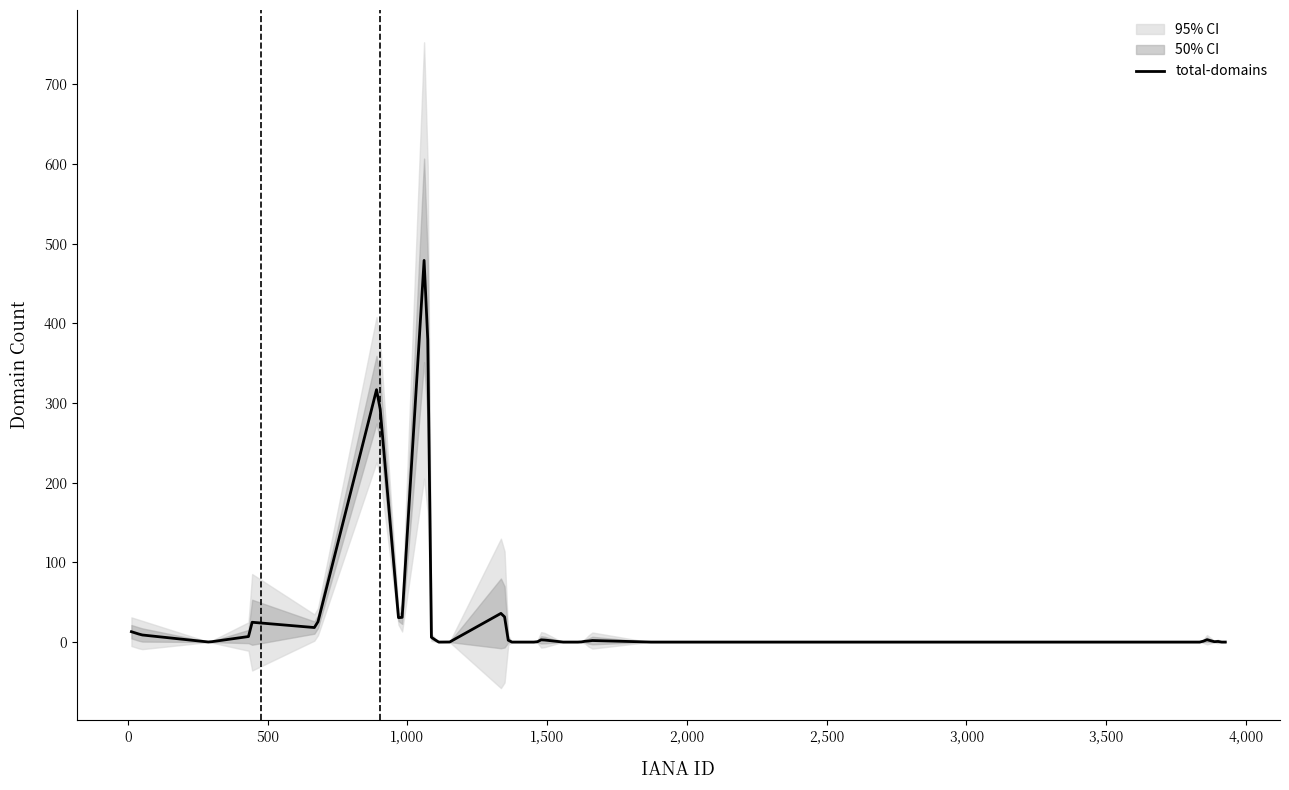

What is the difference between the highest and lowest values at 3860?

4